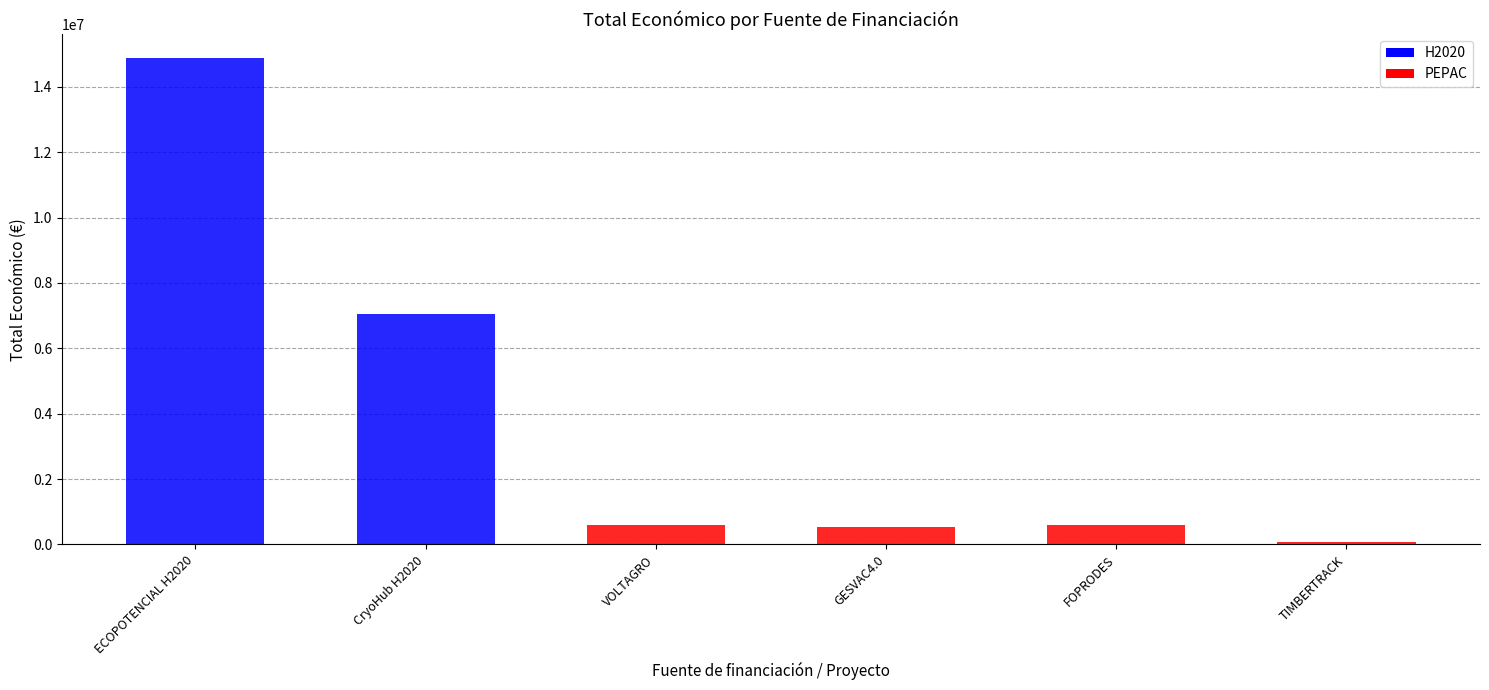

What is the label of the 3rd bar from the right?

GESVAC4.0